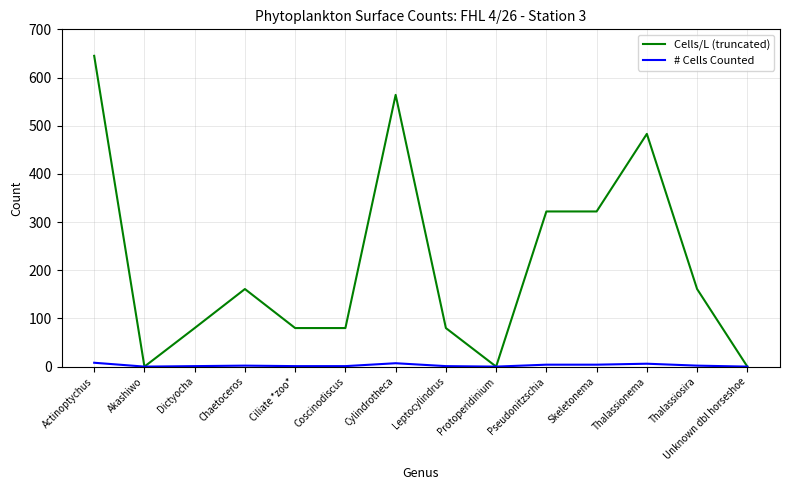

The Cells/L (truncated) series shows 80 at Coscinodiscus. True or false?

True